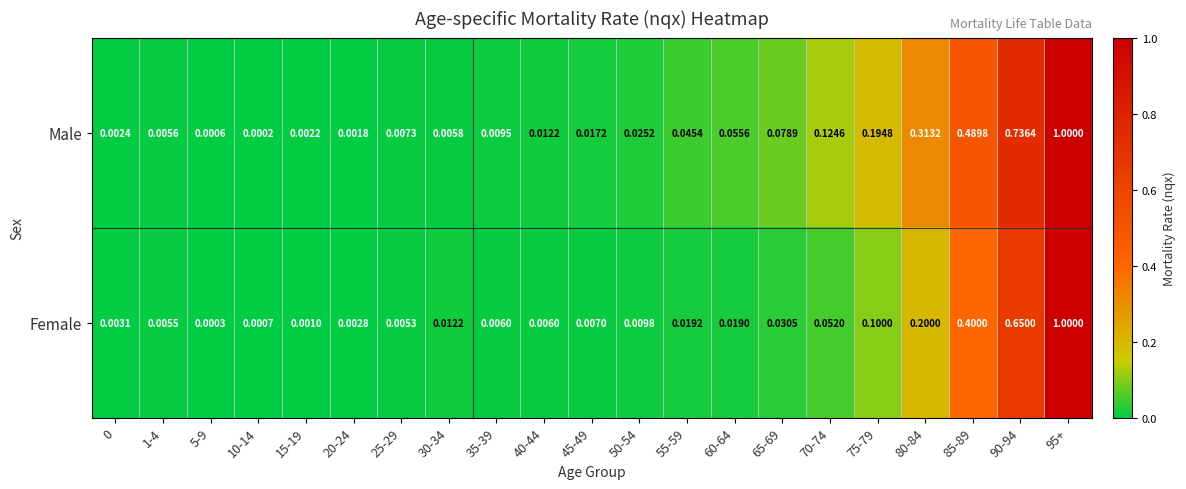

Between 25-29 and 40-44, which series saw the biggest shift?

Male